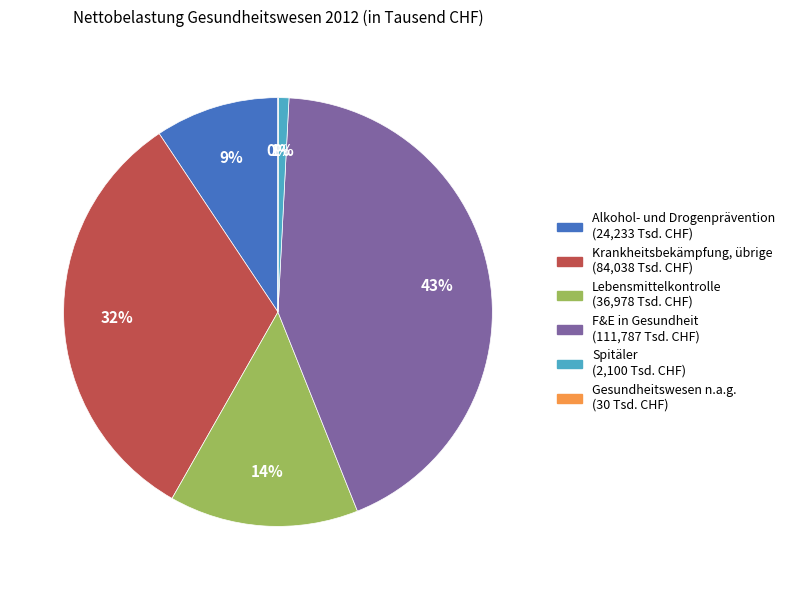

Which category has the biggest portion of the pie?

F&E in Gesundheit